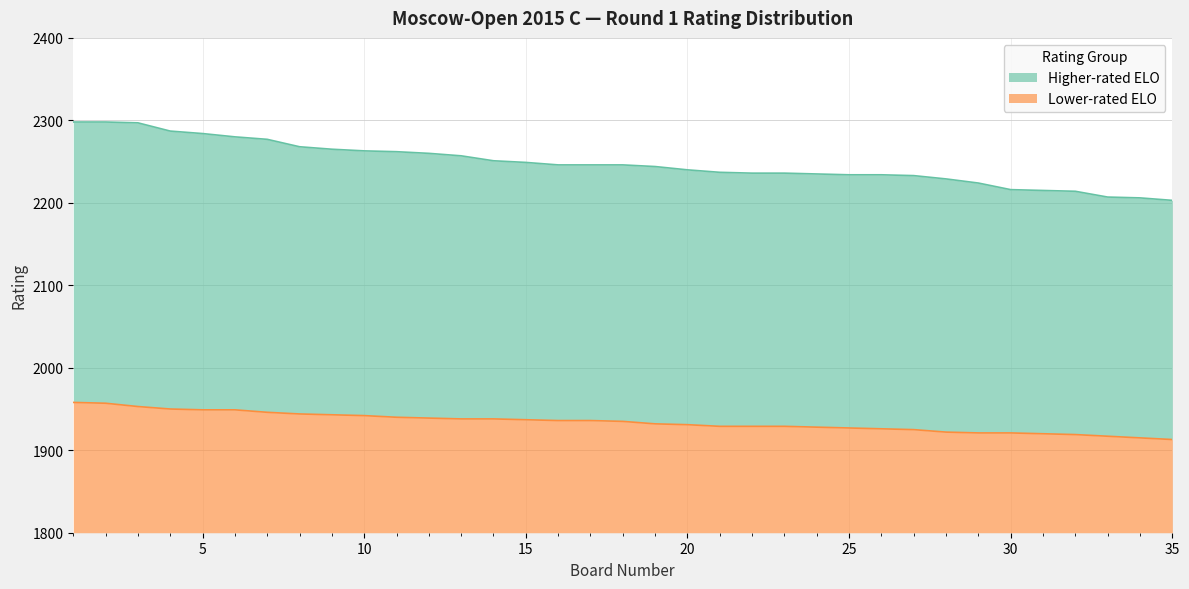

List the series in order of their peak value, highest first.

Higher-rated ELO, Lower-rated ELO